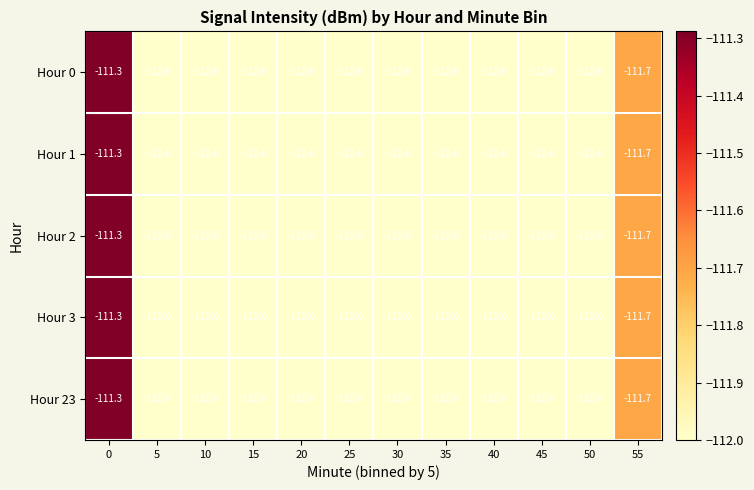

What is the lowest value of the Hour 1 series?

-112.0